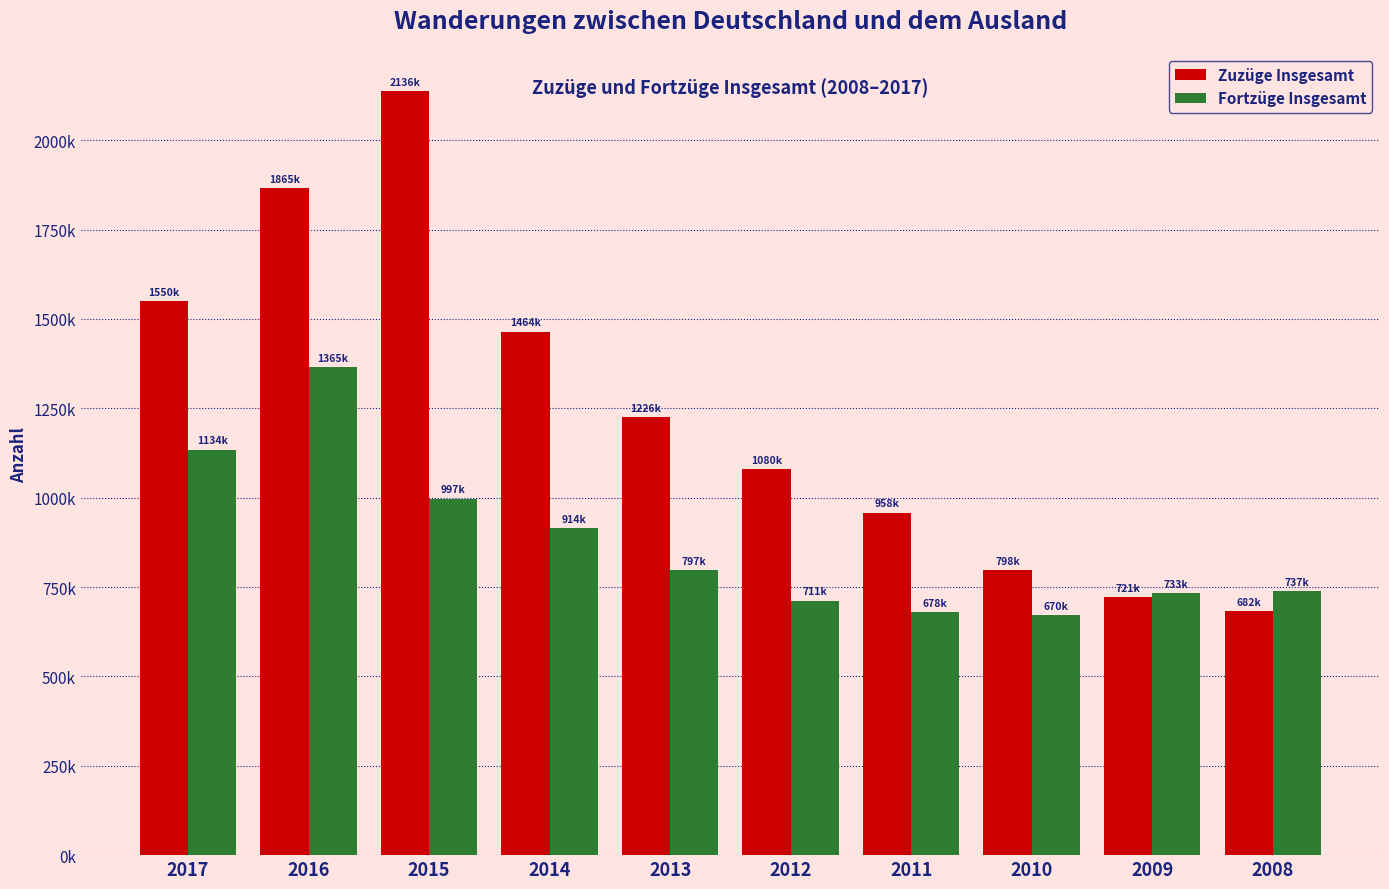

Does the chart contain stacked bars?

No